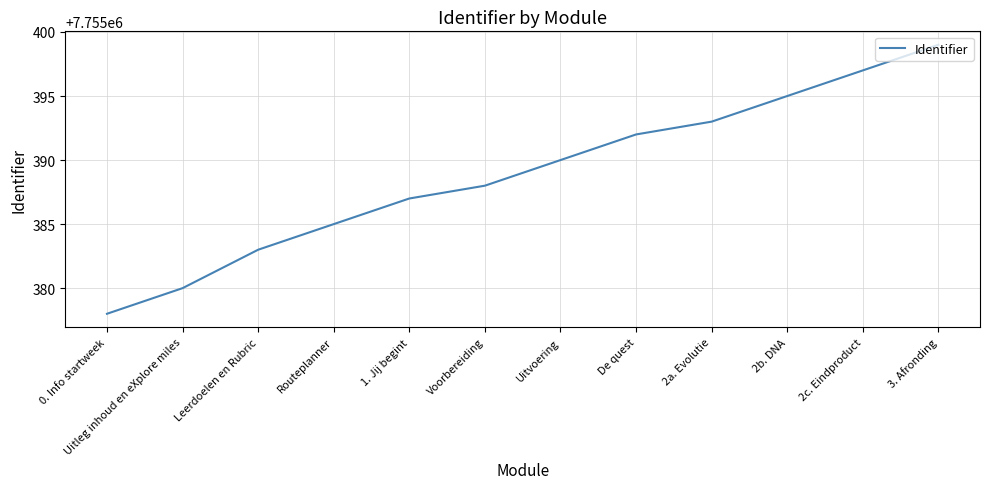

What is the approximate value at 2a. Evolutie, to the nearest 10?

7755390